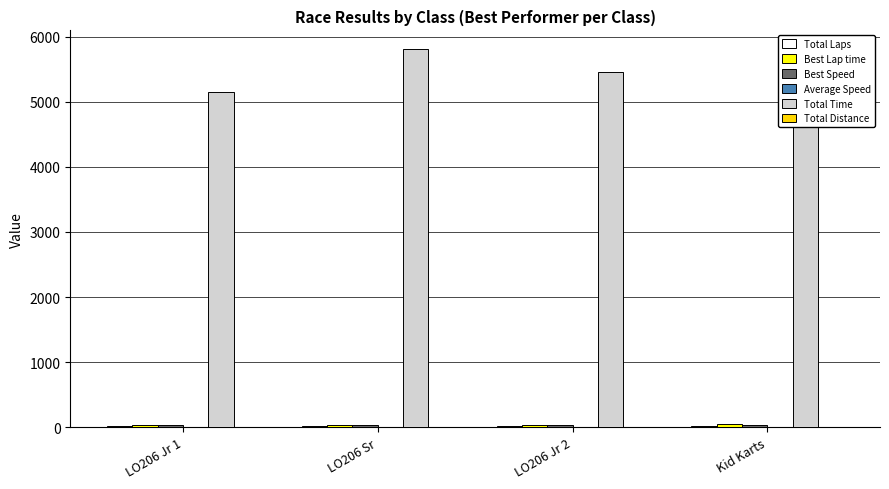

What is the minimum value shown in the chart?

5.6